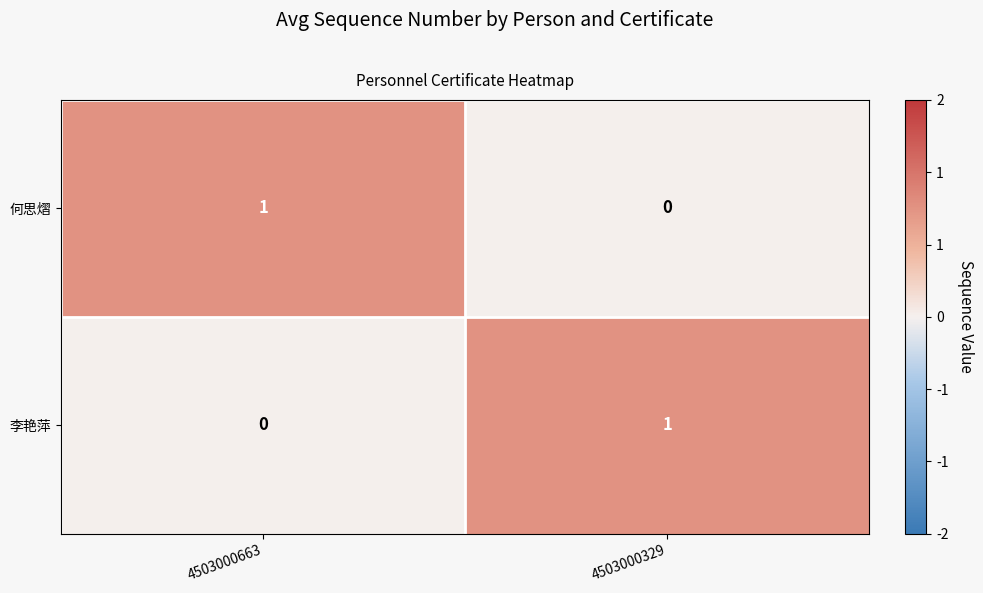

What is the maximum value shown in the chart?

1